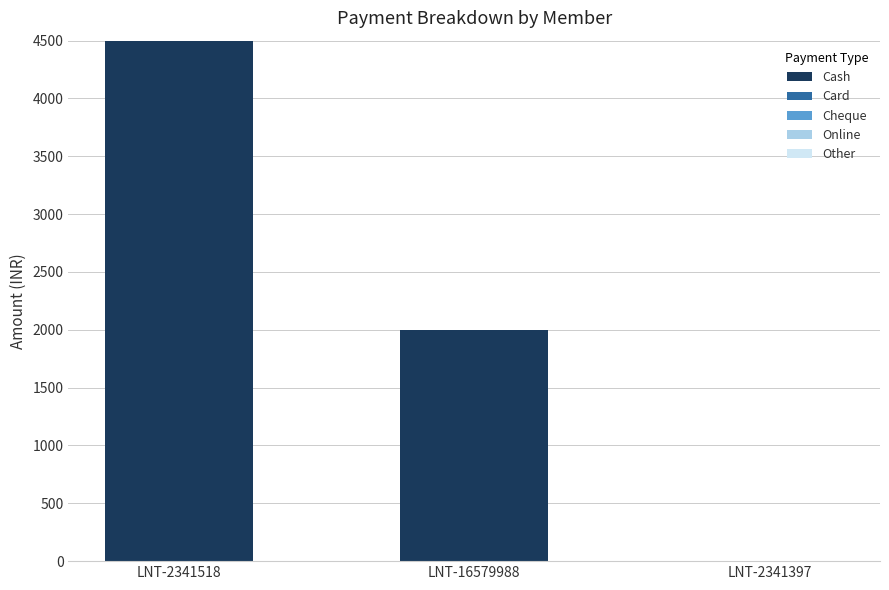

Reading right to left, what are all the values shown in this chart?

LNT-2341397=0	LNT-16579988=2000	LNT-2341518=4500